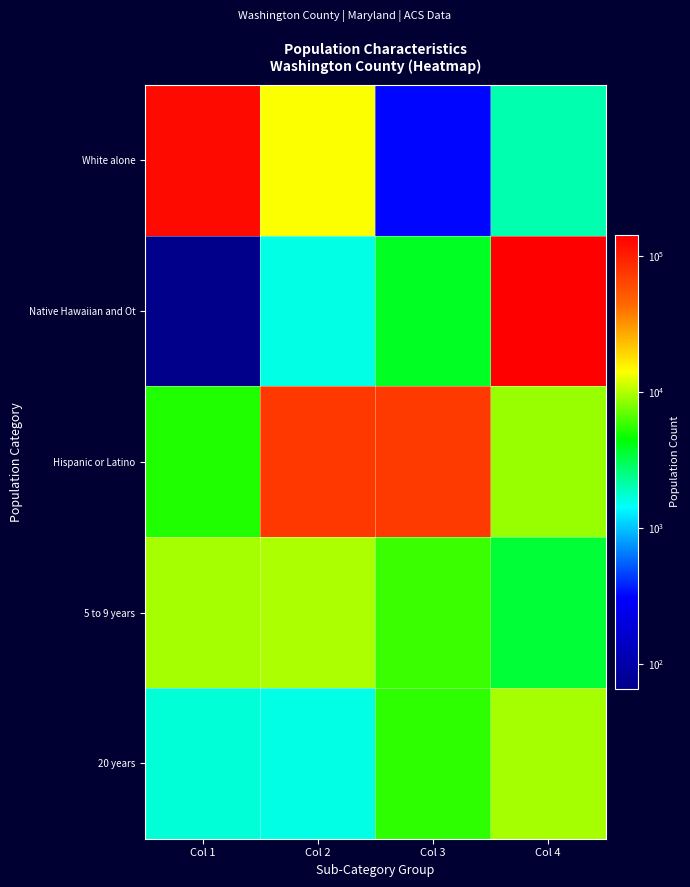

What is the maximum value shown in the chart?

142326